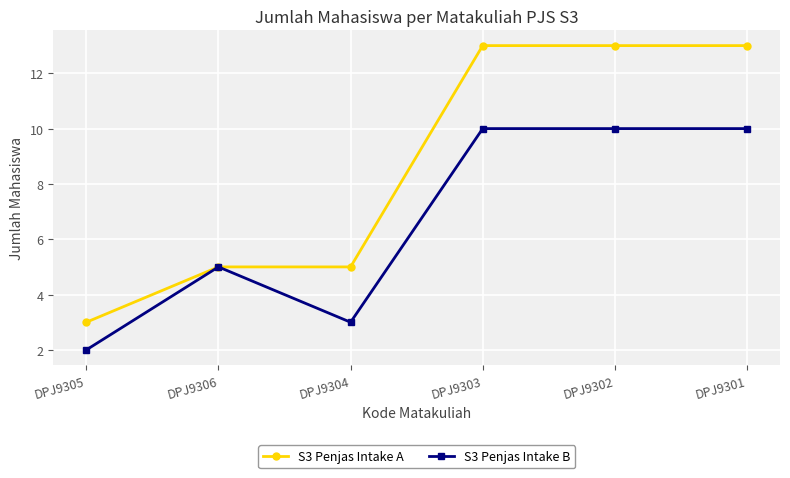

Which series has the largest range (max minus min)?

S3 Penjas Intake A